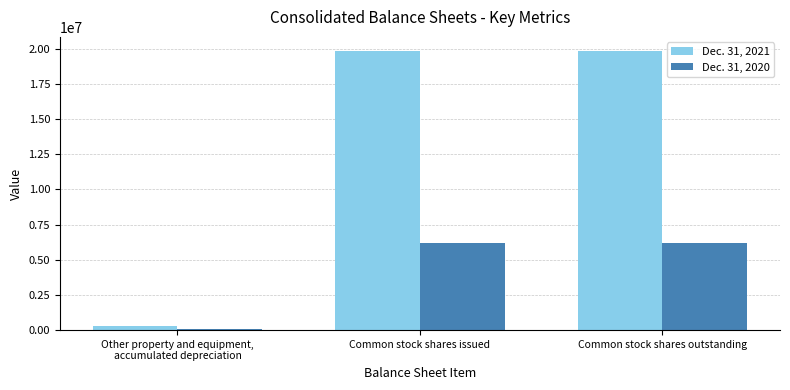

Rank the series by their average value, from lowest to highest.

Dec. 31, 2020, Dec. 31, 2021